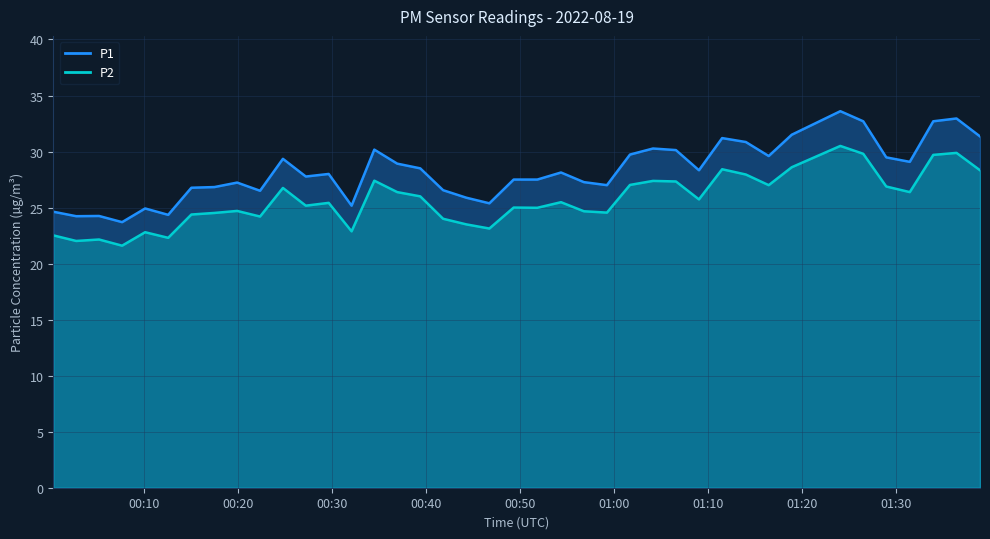

List the series in order of their overall mean, lowest first.

P2, P1